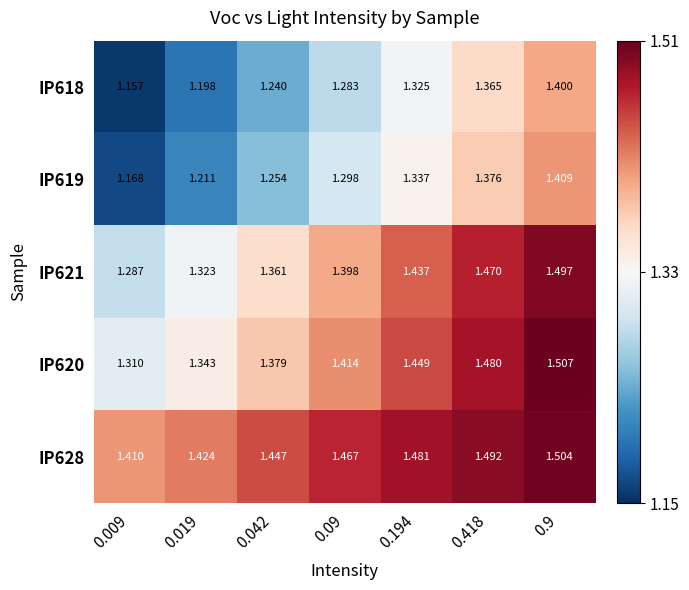

Which category has the lowest value across all series?

0.009